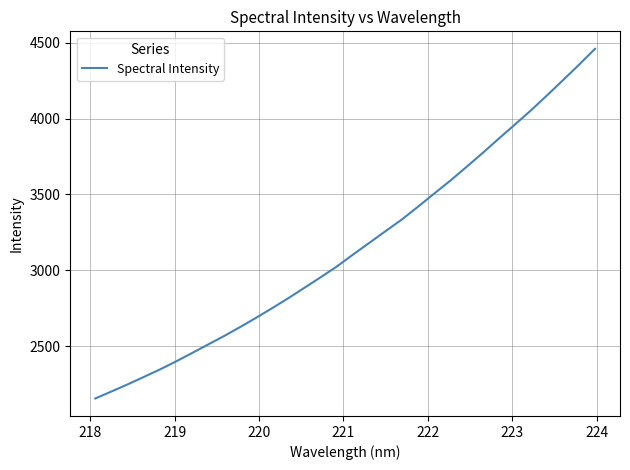

Is this an area chart (filled region under the line)?

No